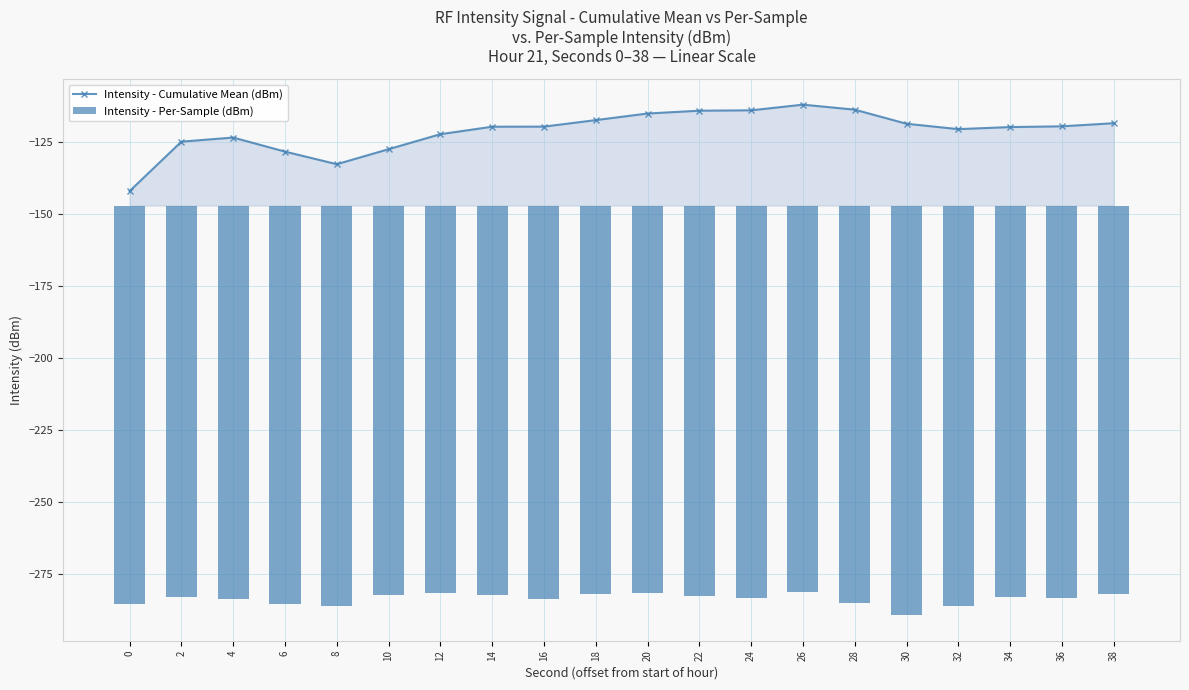

Does the chart contain stacked bars?

No